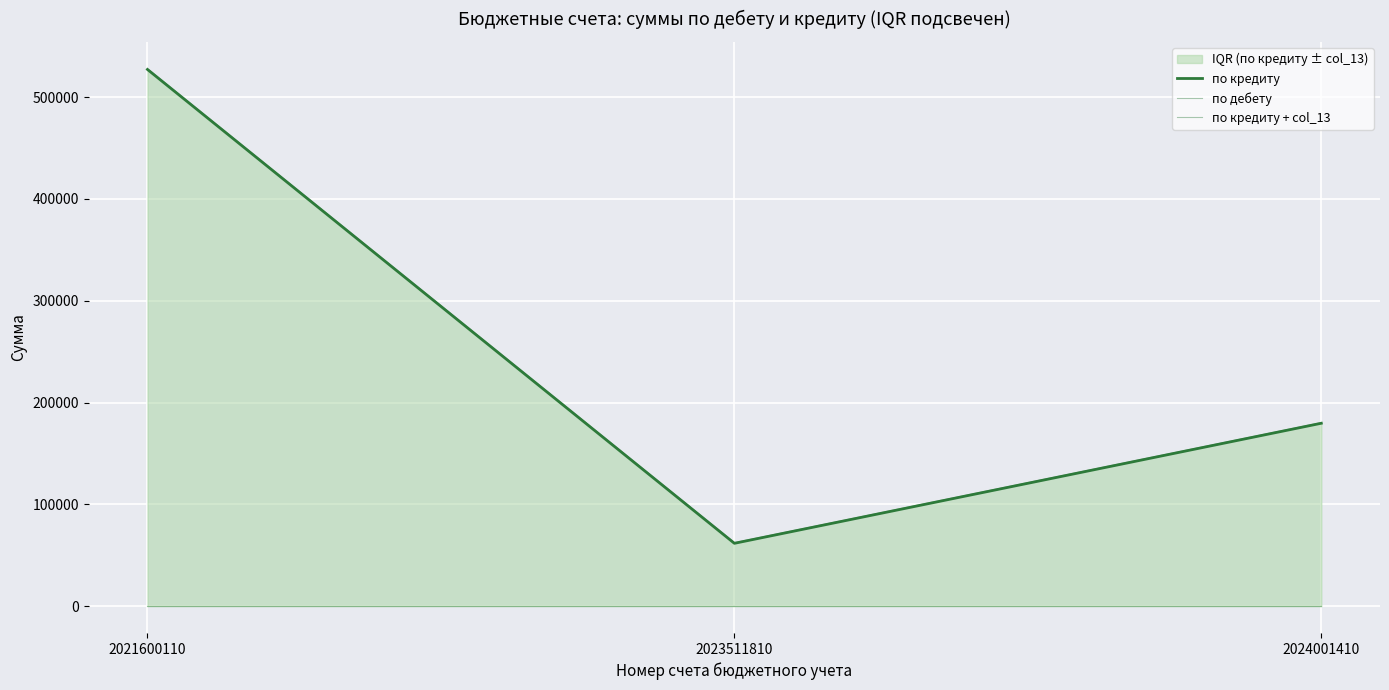

Between 2024001410 and 2023511810, which is larger?

2024001410